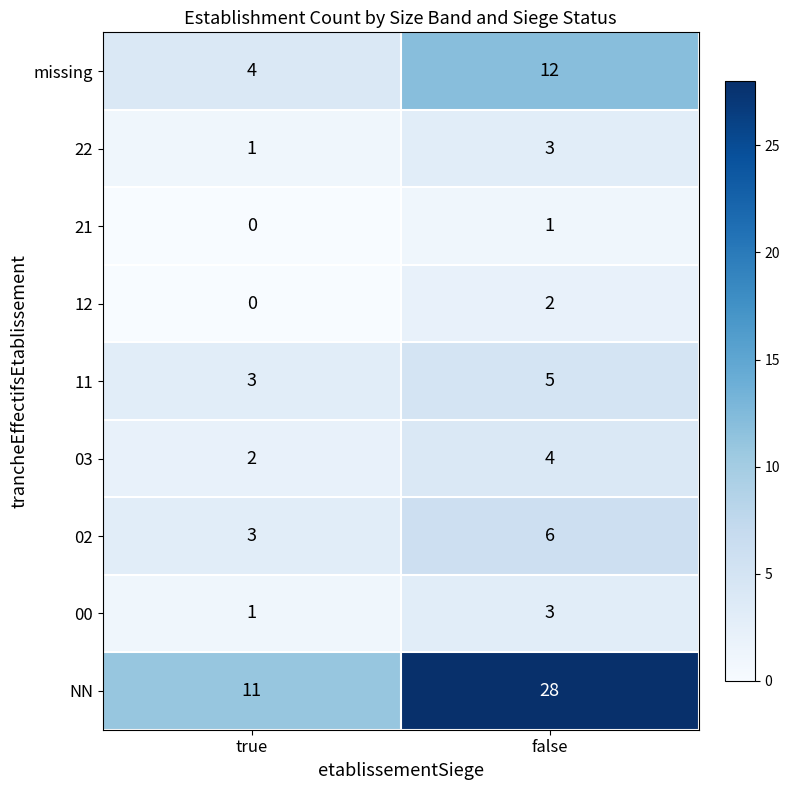

True or false: 00 has a value of 5 at false.

False